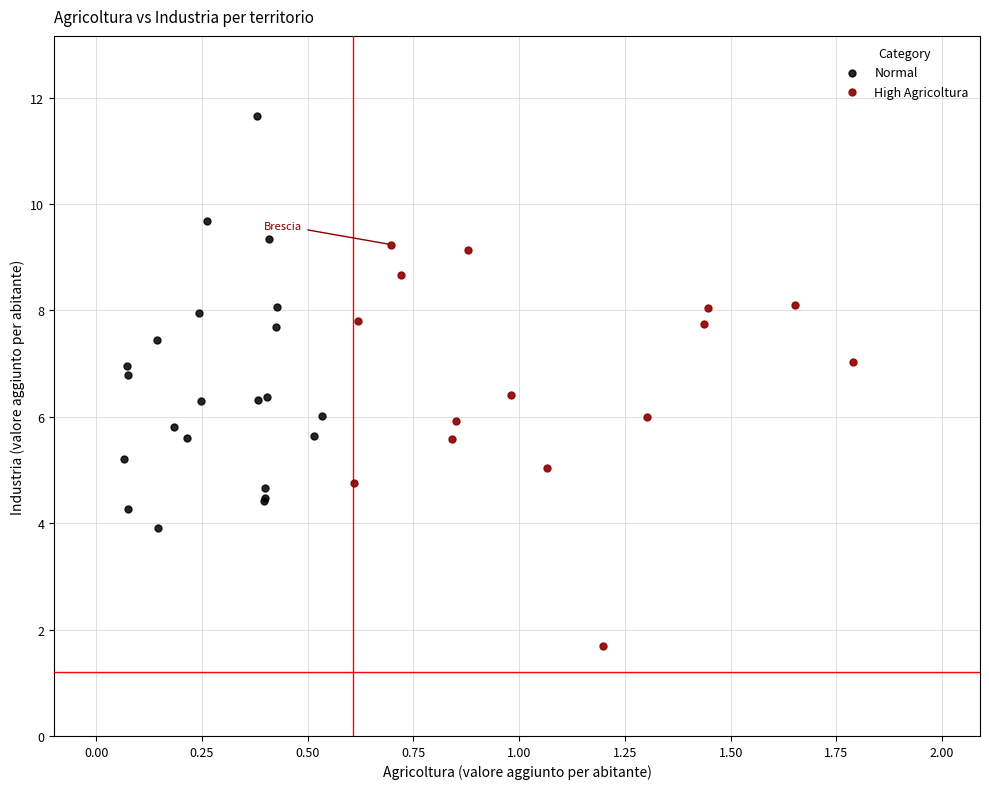

What are all the series names shown in the legend?

Normal, High Agricoltura